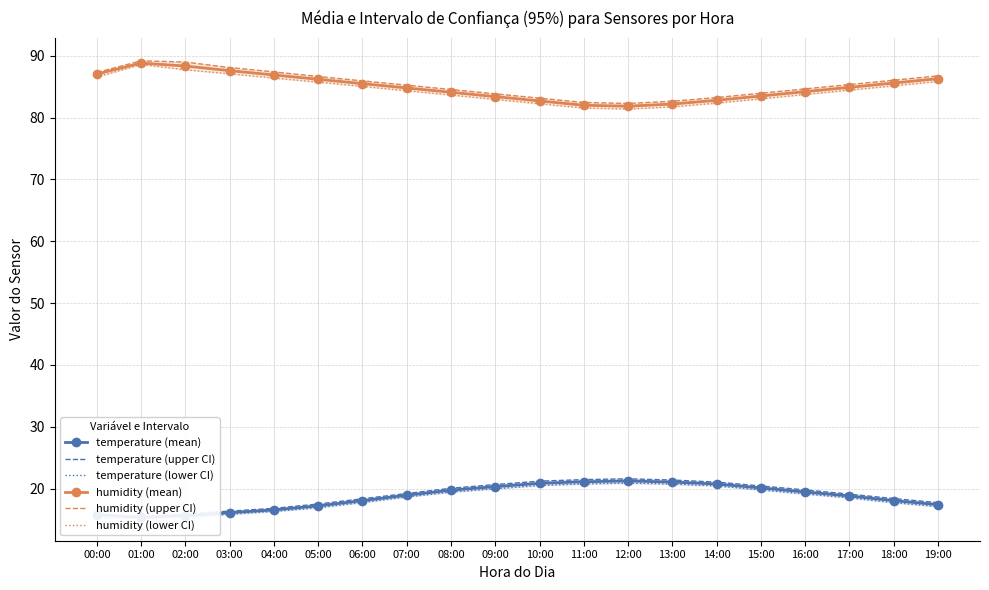

Which series changed the most between 04:00 and 18:00?

temperature (upper CI)